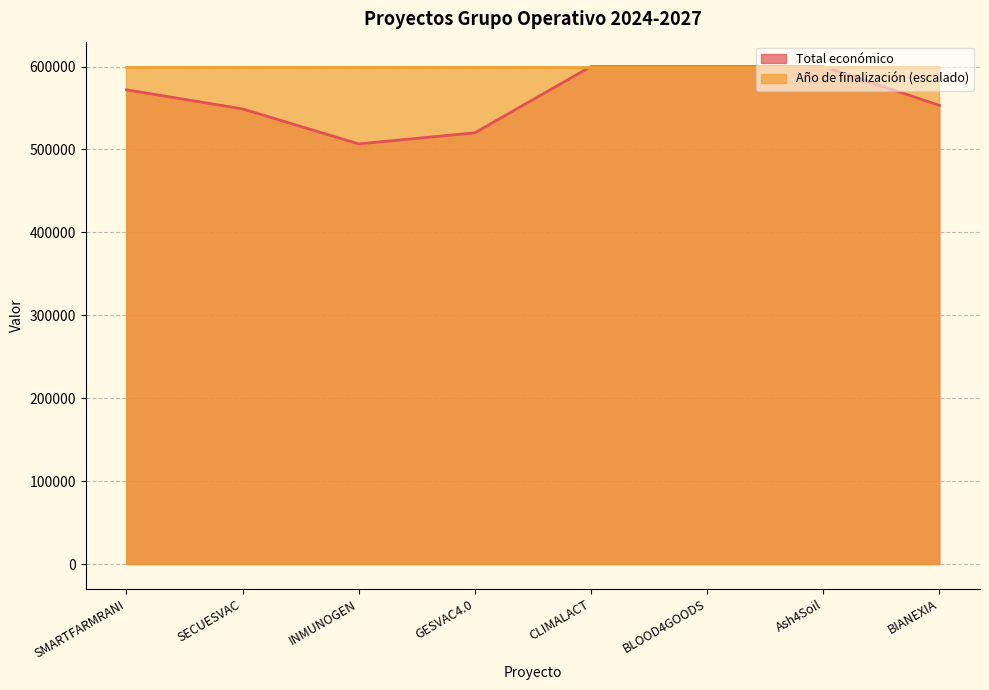

Reading right to left, what are all the values shown in this chart?

553196	600000	599960	600000	520062	506703	548889	571965